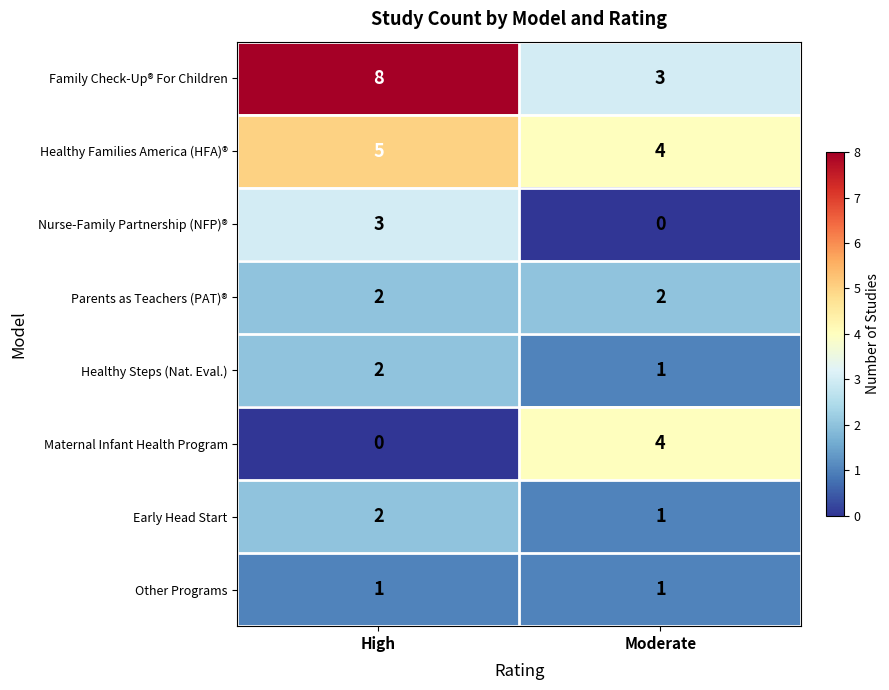

Reading left to right, extract all data points from this chart.

Family Check-Up® For Children: High=8	Moderate=3
Healthy Families America (HFA)®: High=5	Moderate=4
Nurse-Family Partnership (NFP)®: High=3	Moderate=0
Parents as Teachers (PAT)®: High=2	Moderate=2
Healthy Steps (Nat. Eval.): High=2	Moderate=1
Maternal Infant Health Program: High=0	Moderate=4
Early Head Start: High=2	Moderate=1
Other Programs: High=1	Moderate=1